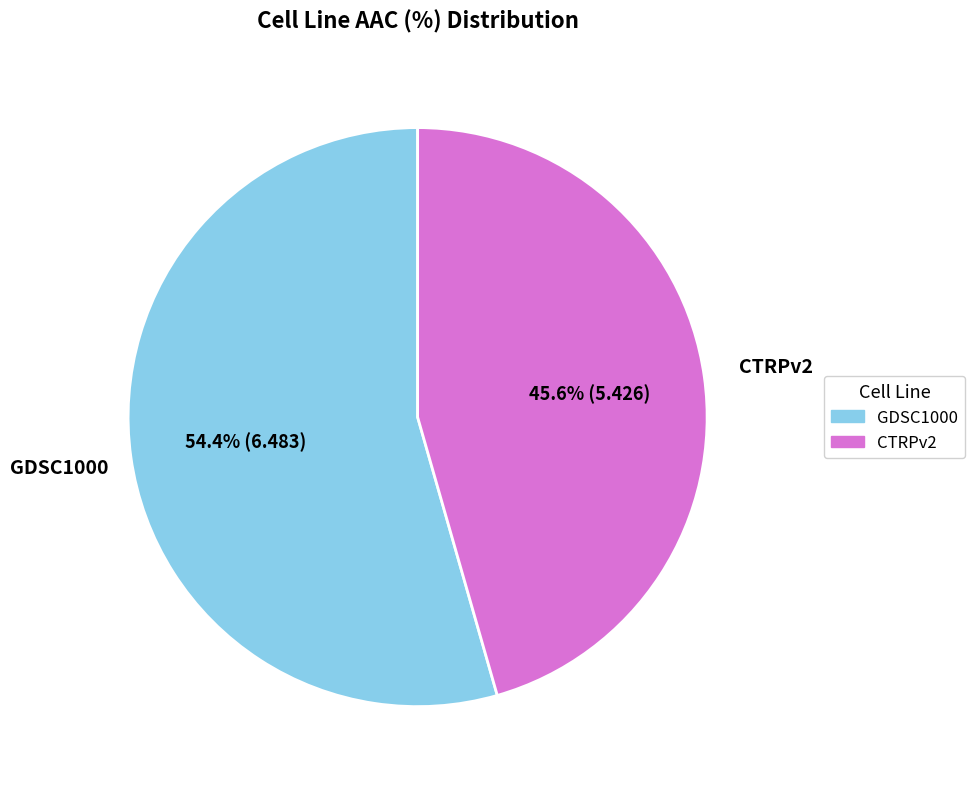

What is the ratio of the value at GDSC1000 to the value at CTRPv2?

1.2